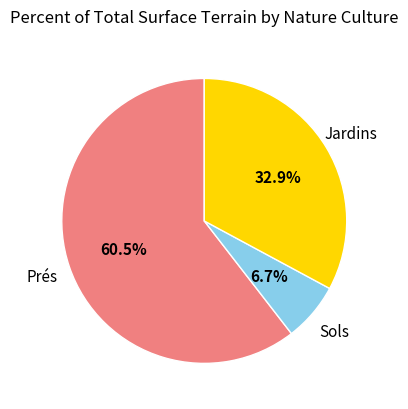

Approximately how many times larger is the value at Jardins compared to Sols?

4.9